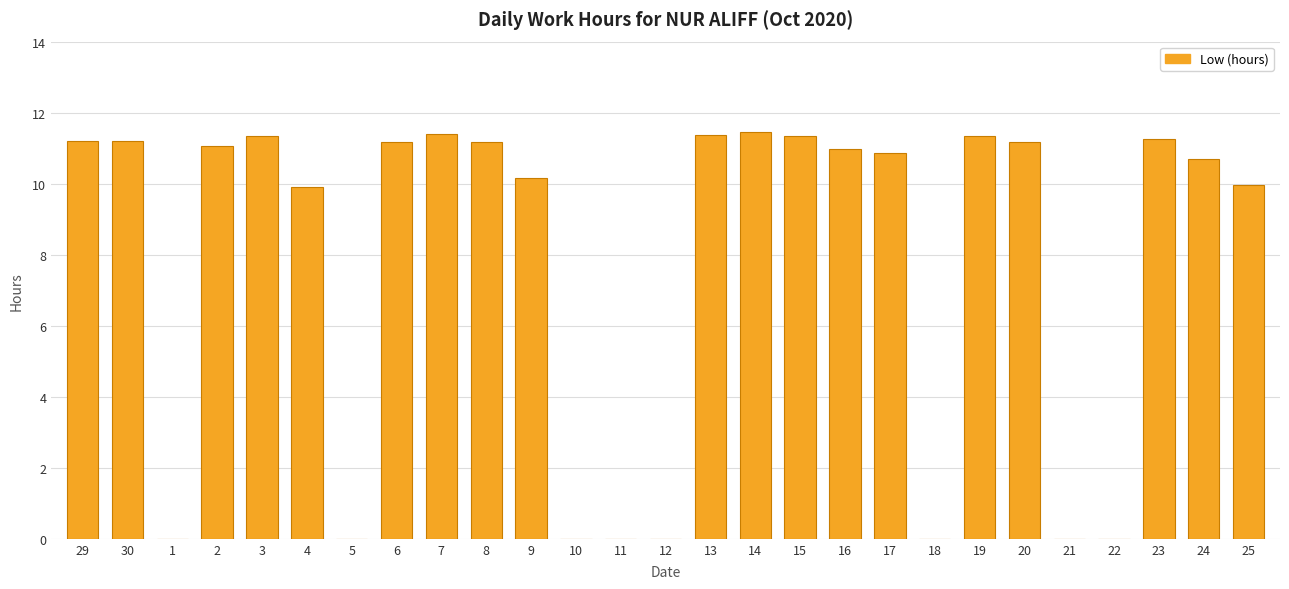

What is the sum of the values at 5 and 14?

11.5